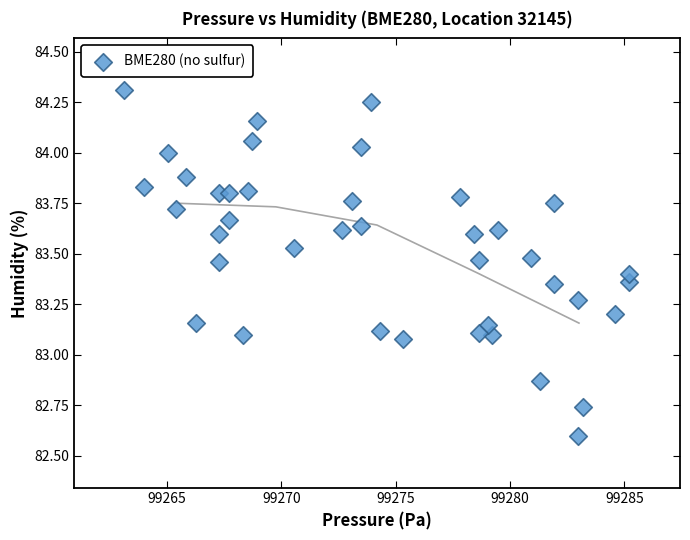

What is the range of Y values (max minus min)?

1.7